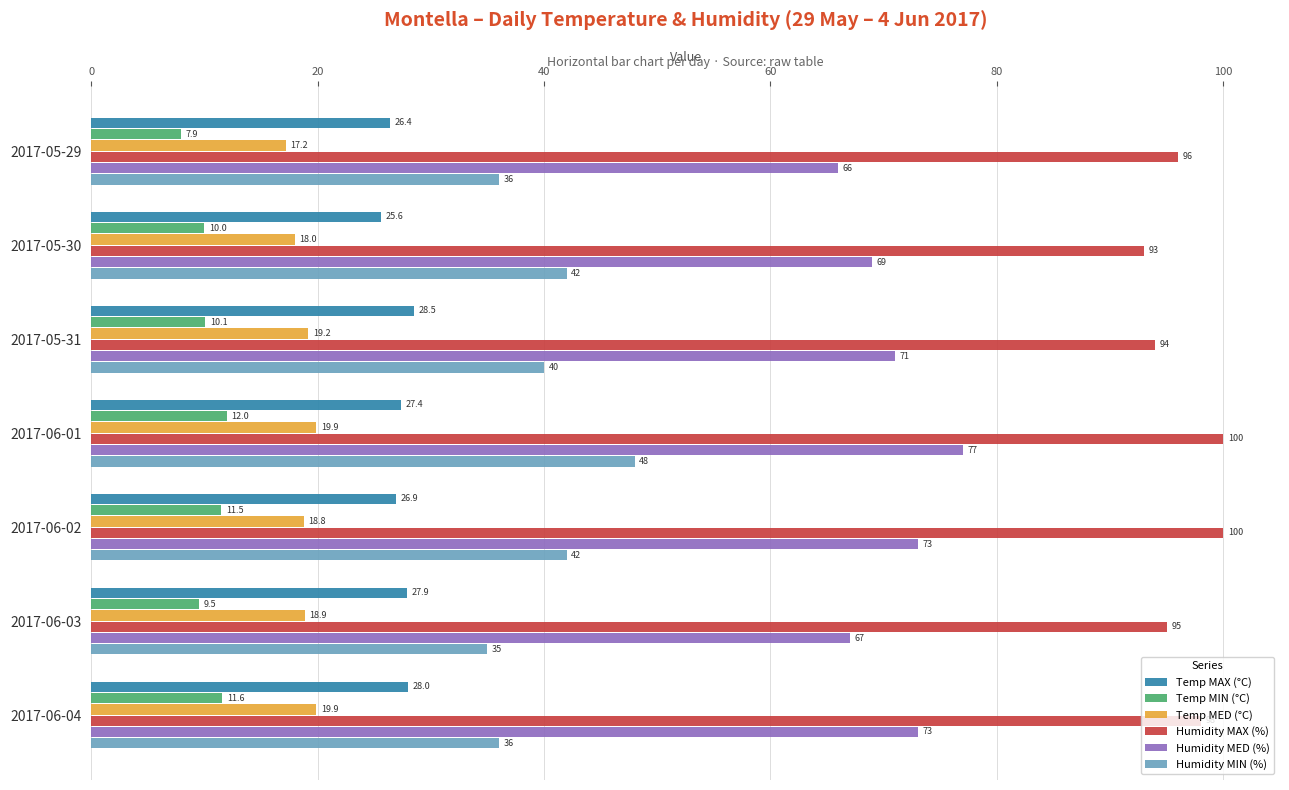

What is the difference between the second highest and second lowest values in the Temp MAX (°C) series?

1.6